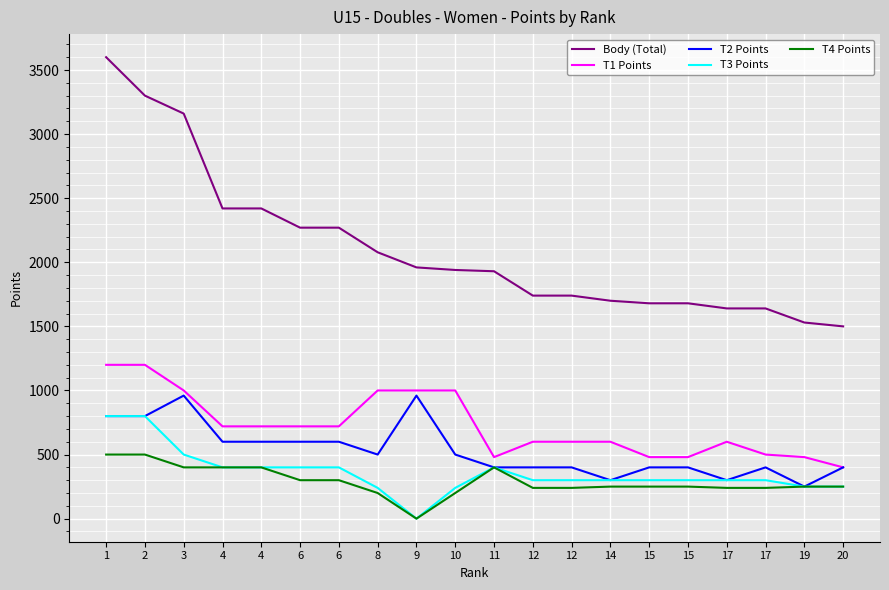

How many series are shown in this chart?

5